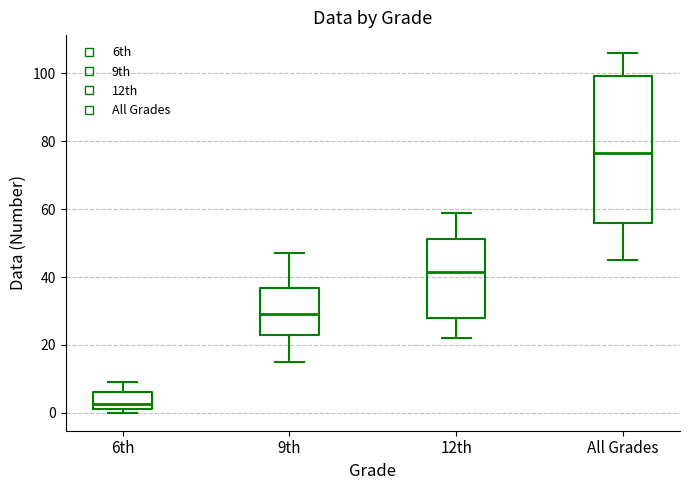

Reading left to right, transcribe this box plot: for each box, give where its median line is, the range the box spans, and where its two whiskers end, as read against the y-axis. The values are not printed on the chart, so give them approximately, as read against the axis.

6th: median 2 (just above the box's lower edge), box 2 to 6, whiskers 0 to 10
9th: median 30, box 24 to 36, whiskers 16 to 48
12th: median 42, box 28 to 52, whiskers 22 to 60
All Grades: median 76, box 56 to 100, whiskers 46 to 106